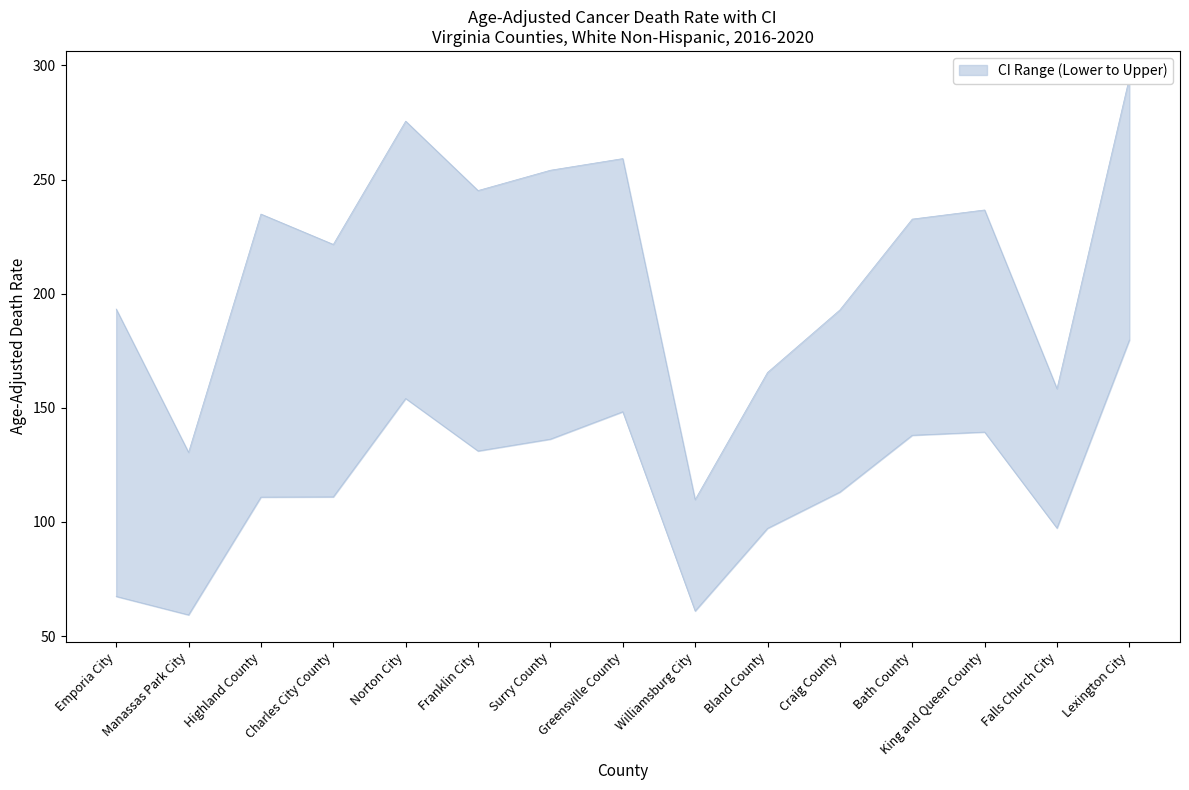

What is the highest value of the Upper CI (Rate) series?

294.6